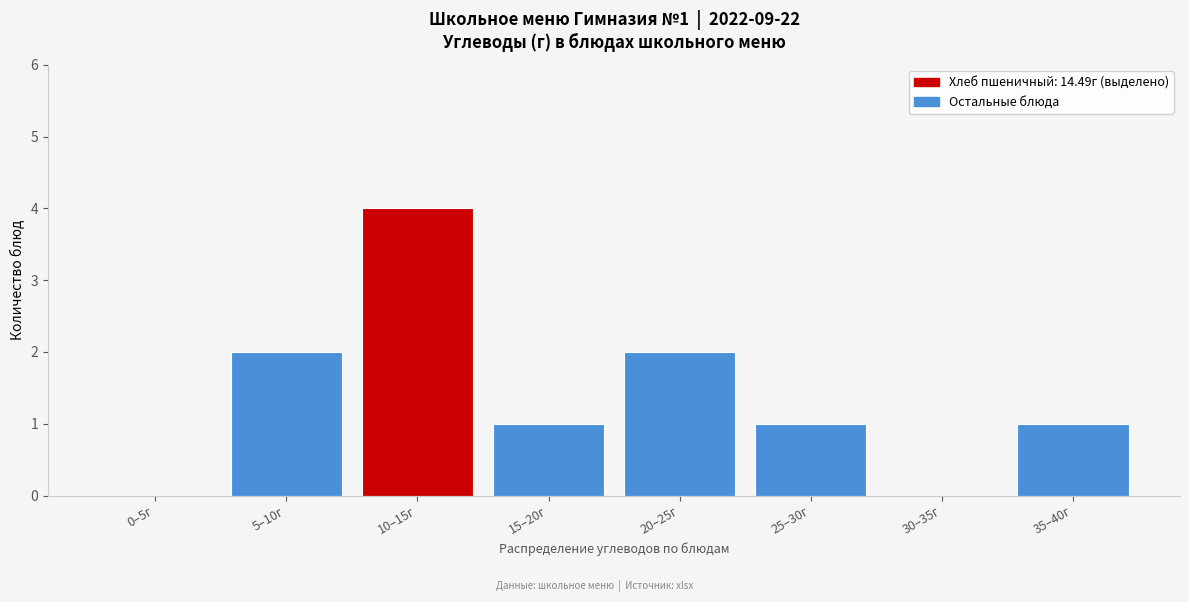

Reading left to right, what are all the values shown in this chart?

0–5г=0	5–10г=2	10–15г=4	15–20г=1	20–25г=2	25–30г=1	30–35г=0	35–40г=1